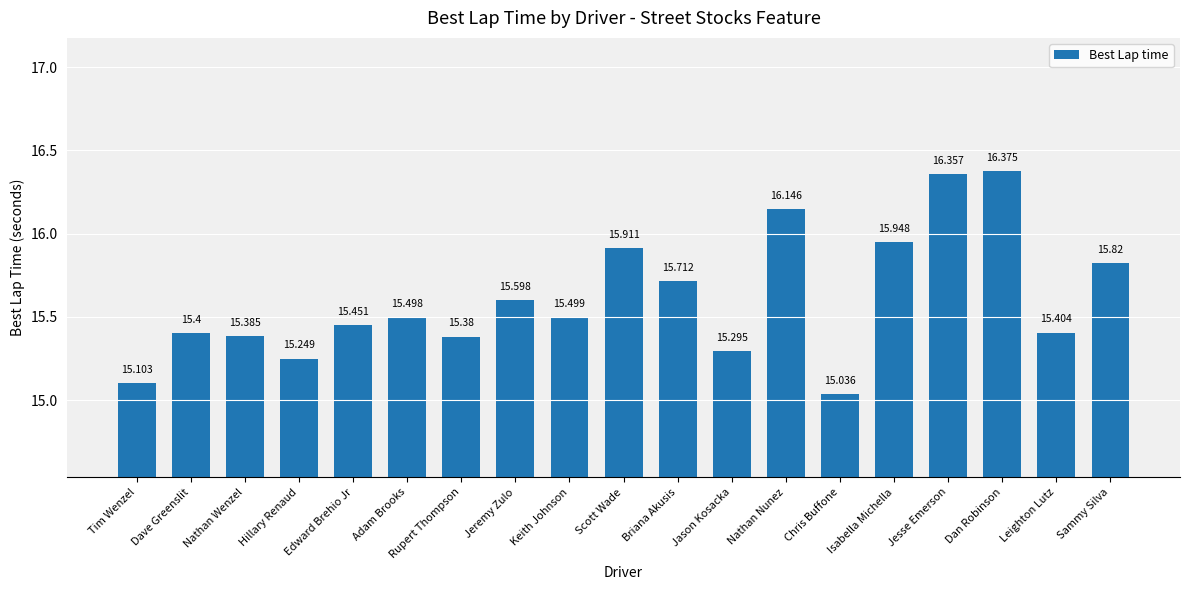

What is the label of the 3rd bar from the right?

Dan Robinson